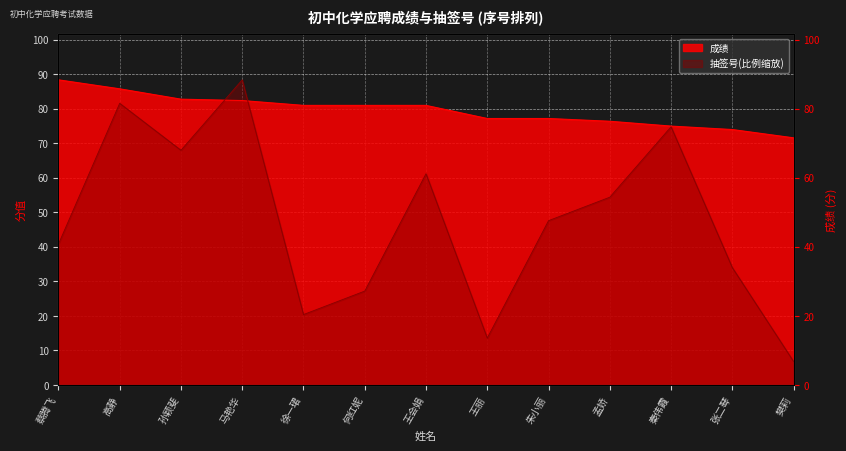

Is it true that 成绩 equals 123.1 at 孟娇?

False